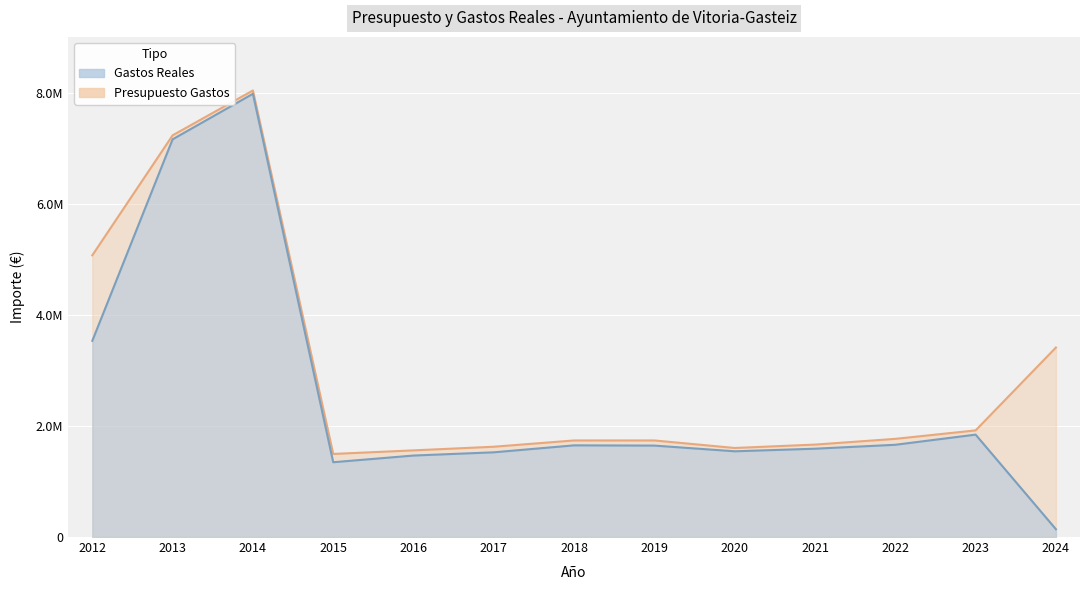

How many interior local peaks does the Gastos Reales series have?

3